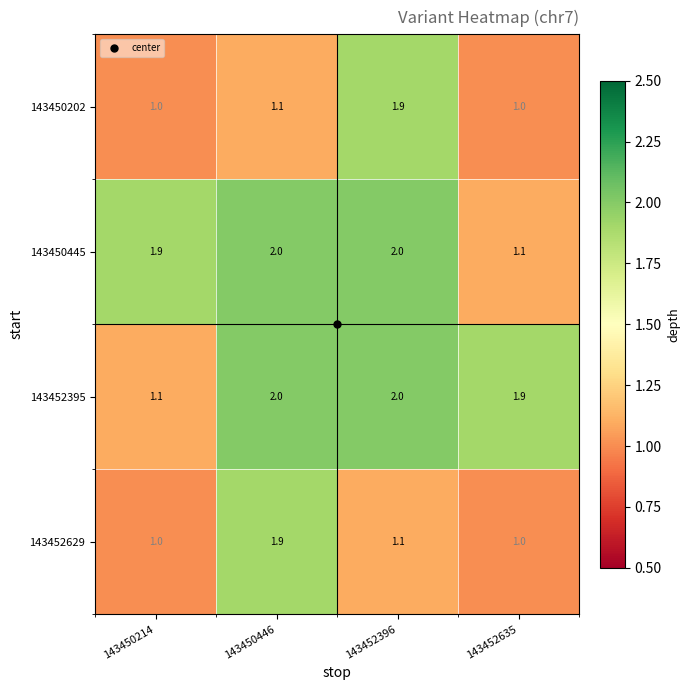

Read the 143452629 value at 143450214.

1.0